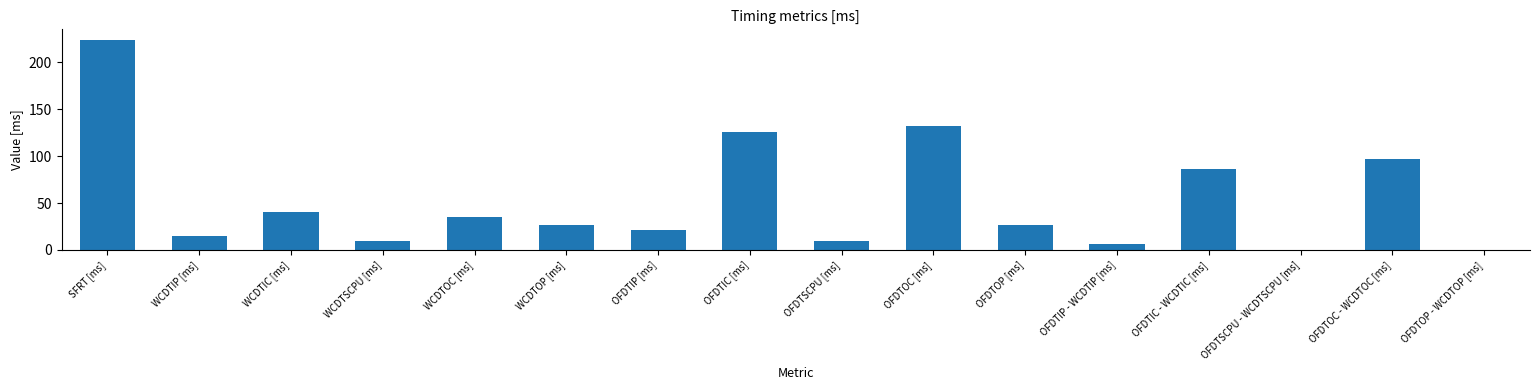

Is it true that the value at OFDTSCPU - WCDTSCPU [ms] is 83.2?

False